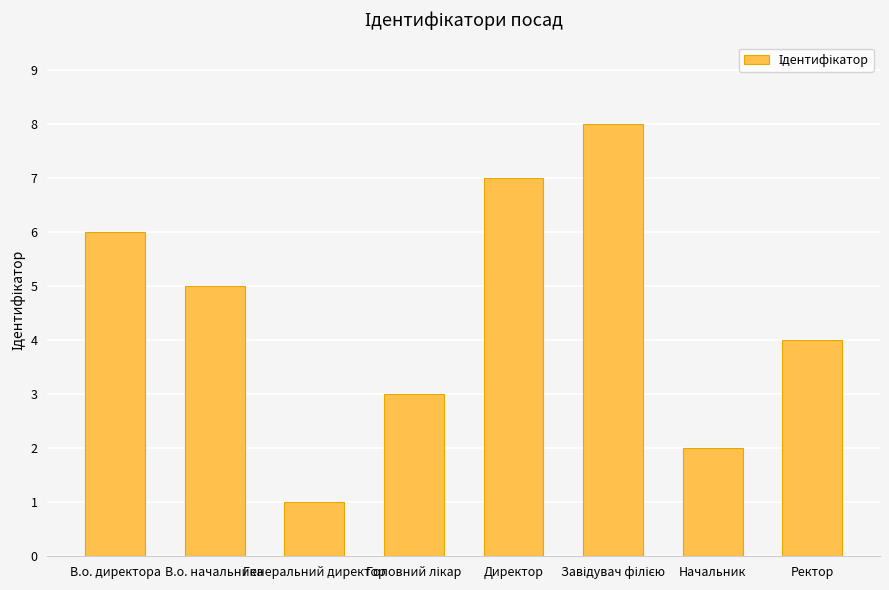

Which category has the lowest value across all series?

Генеральний директор